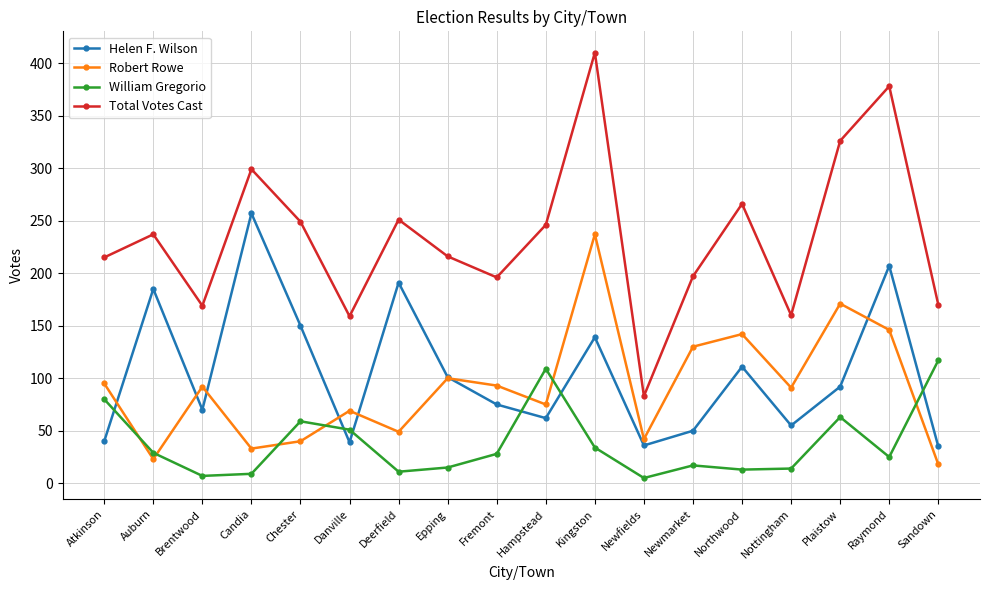

How many lines are shown in the chart?

4